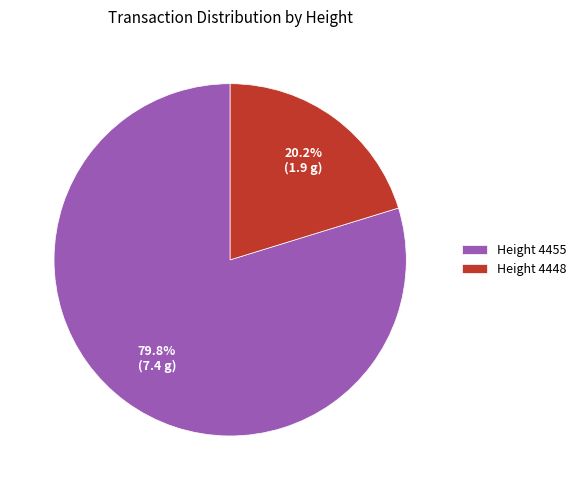

Which has a higher value, Height 4448 or Height 4455?

Height 4455